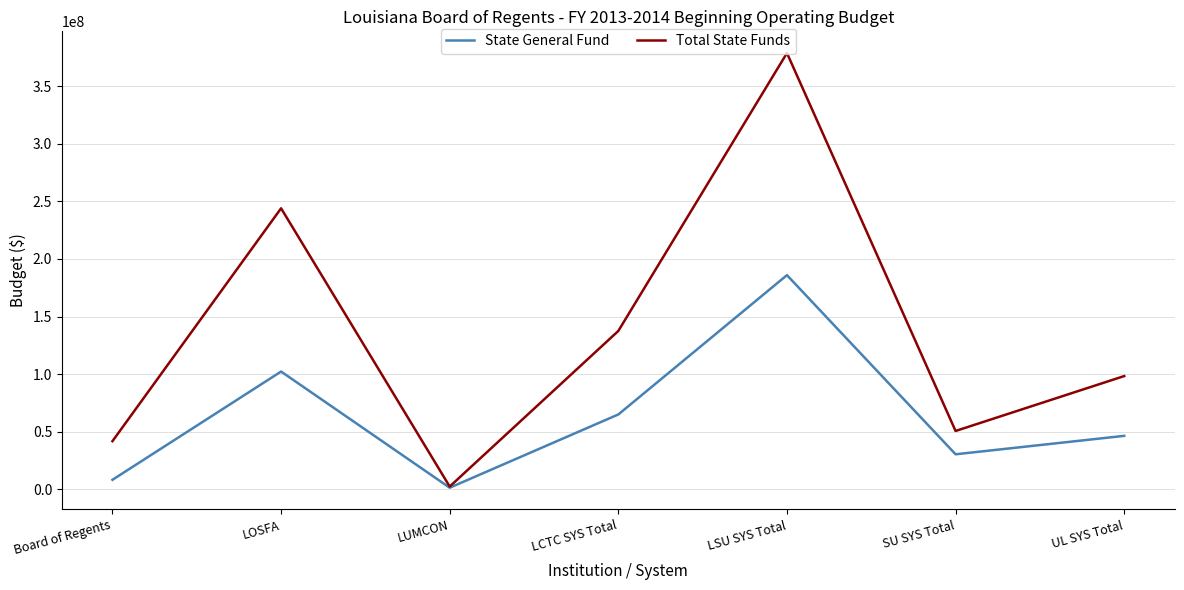

What is the difference between the highest and lowest values at UL SYS Total?

51903191